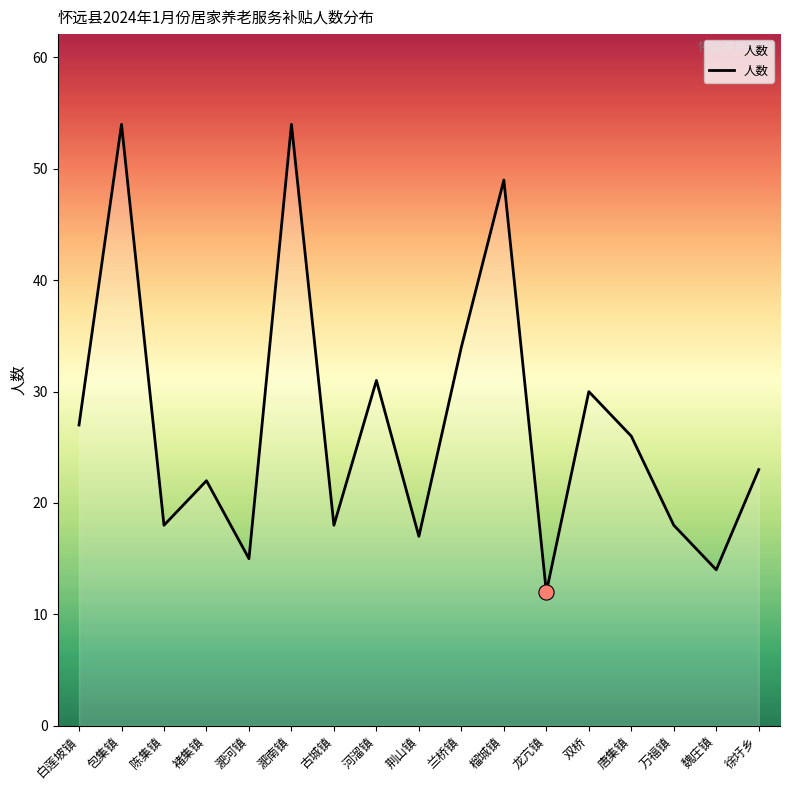

What is the change in value from 荆山镇 to 万福镇?

+1